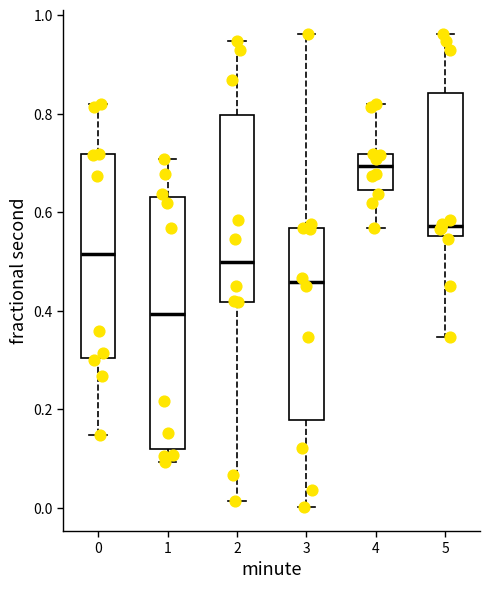

Reading left to right, transcribe this box plot: for each box, give where its median line is, the range the box spans, and where its two whiskers end, as read against the y-axis. The values are not printed on the chart, so give them approximately, as read against the axis.

0: median 0.52, box 0.30 to 0.72, whiskers 0.14 to 0.82
1: median 0.40, box 0.12 to 0.64, whiskers 0.10 to 0.70
2: median 0.50, box 0.42 to 0.80, whiskers 0.02 to 0.94
3: median 0.46, box 0.18 to 0.56, whiskers 0.00 to 0.96
4: median 0.70, box 0.64 to 0.72, whiskers 0.56 to 0.82
5: median 0.58, box 0.56 to 0.84, whiskers 0.34 to 0.96